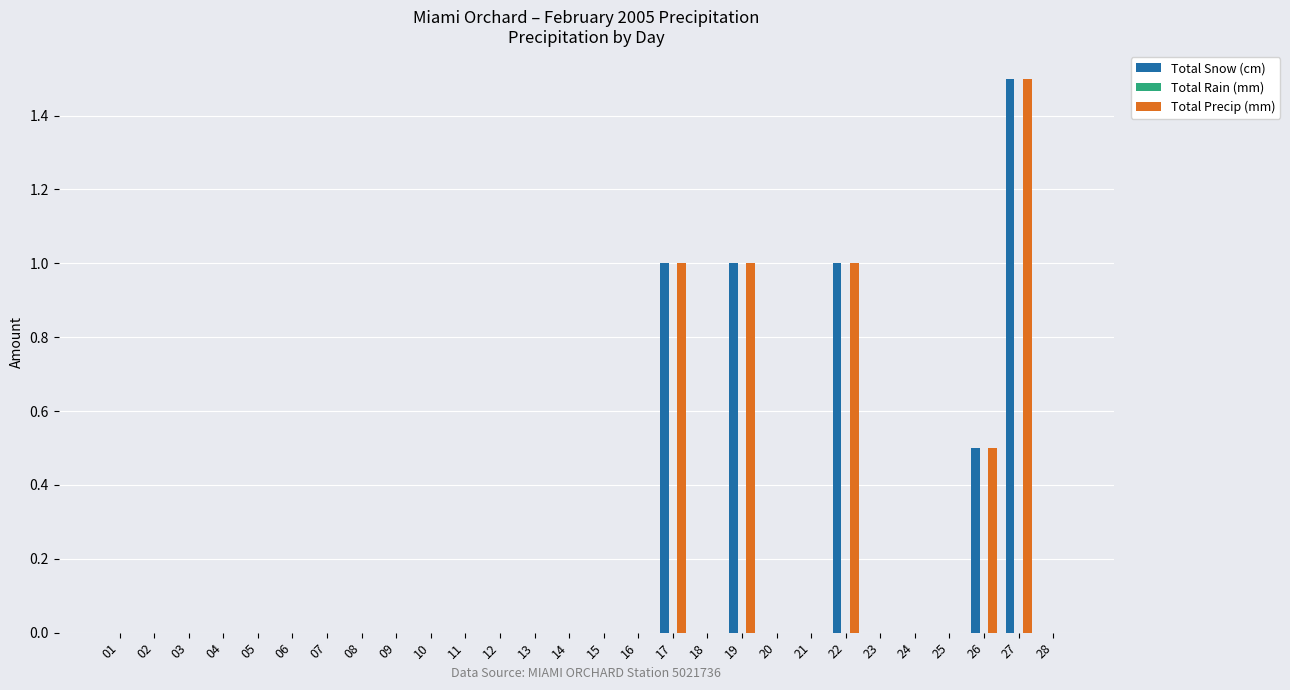

Is the value of Total Precip (mm) at 19 greater than the value of Total Snow (cm) at 01?

Yes